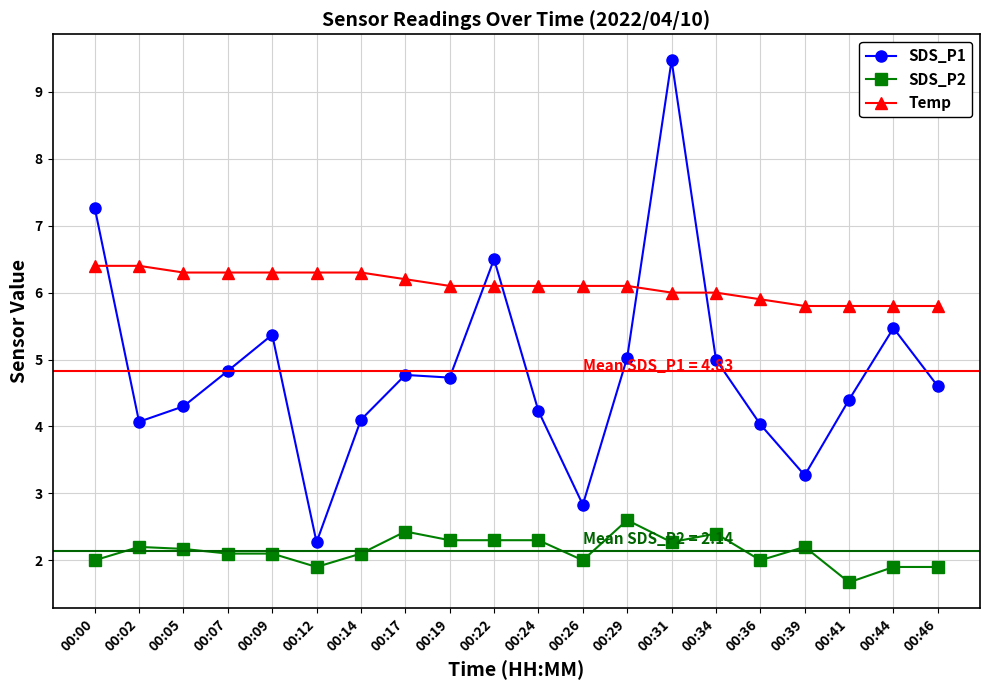

Which series has the widest spread of values?

SDS_P1